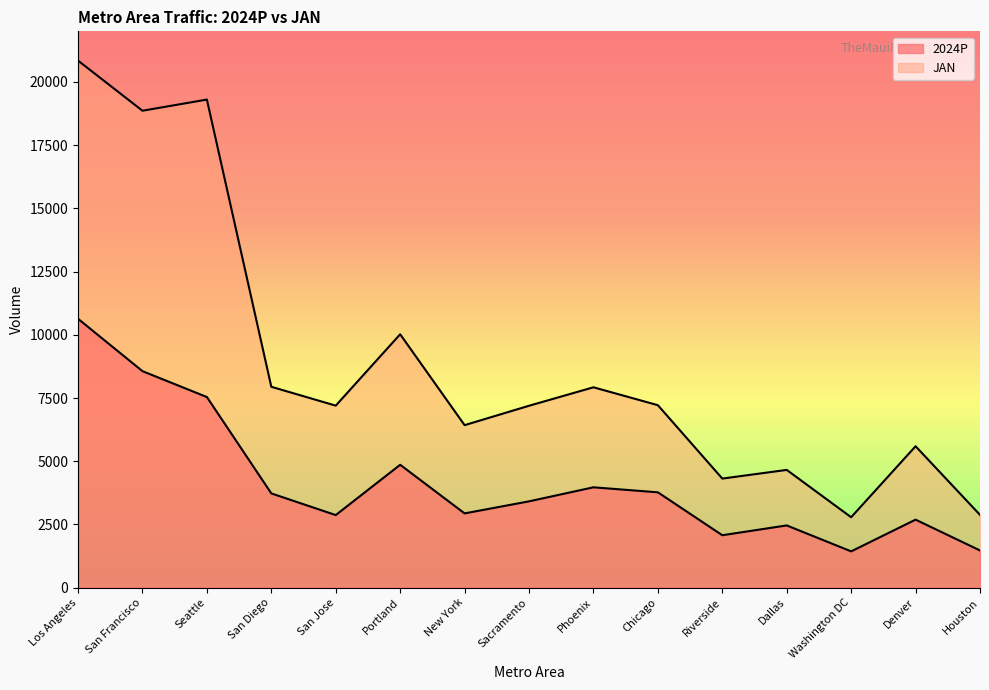

At which label is JAN closest to 11814?

Portland